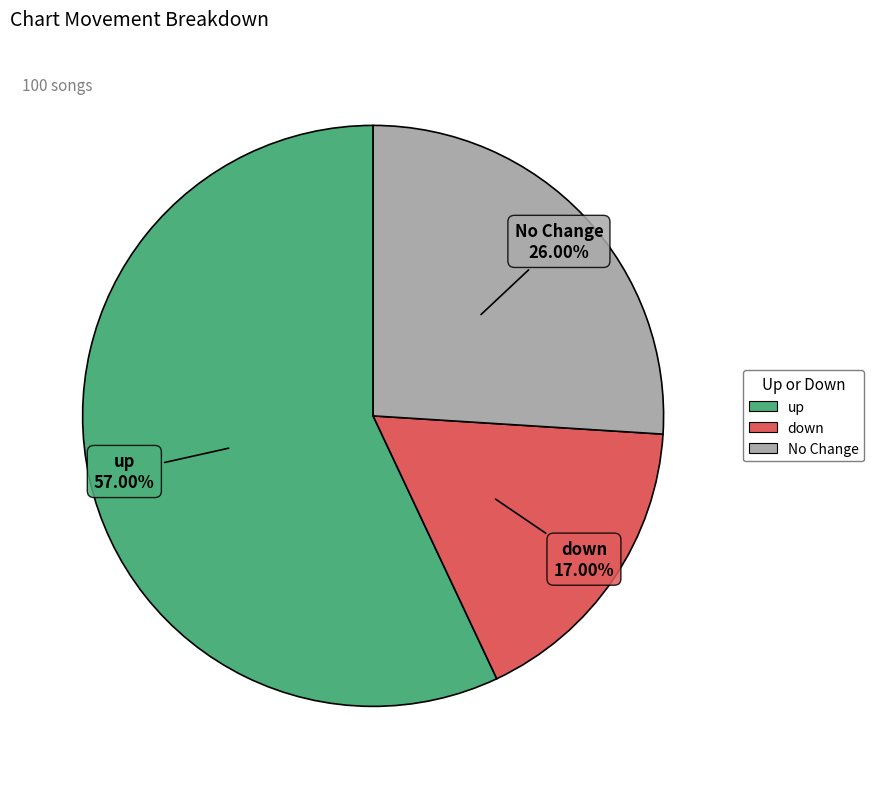

Is there a majority slice in this chart?

Yes